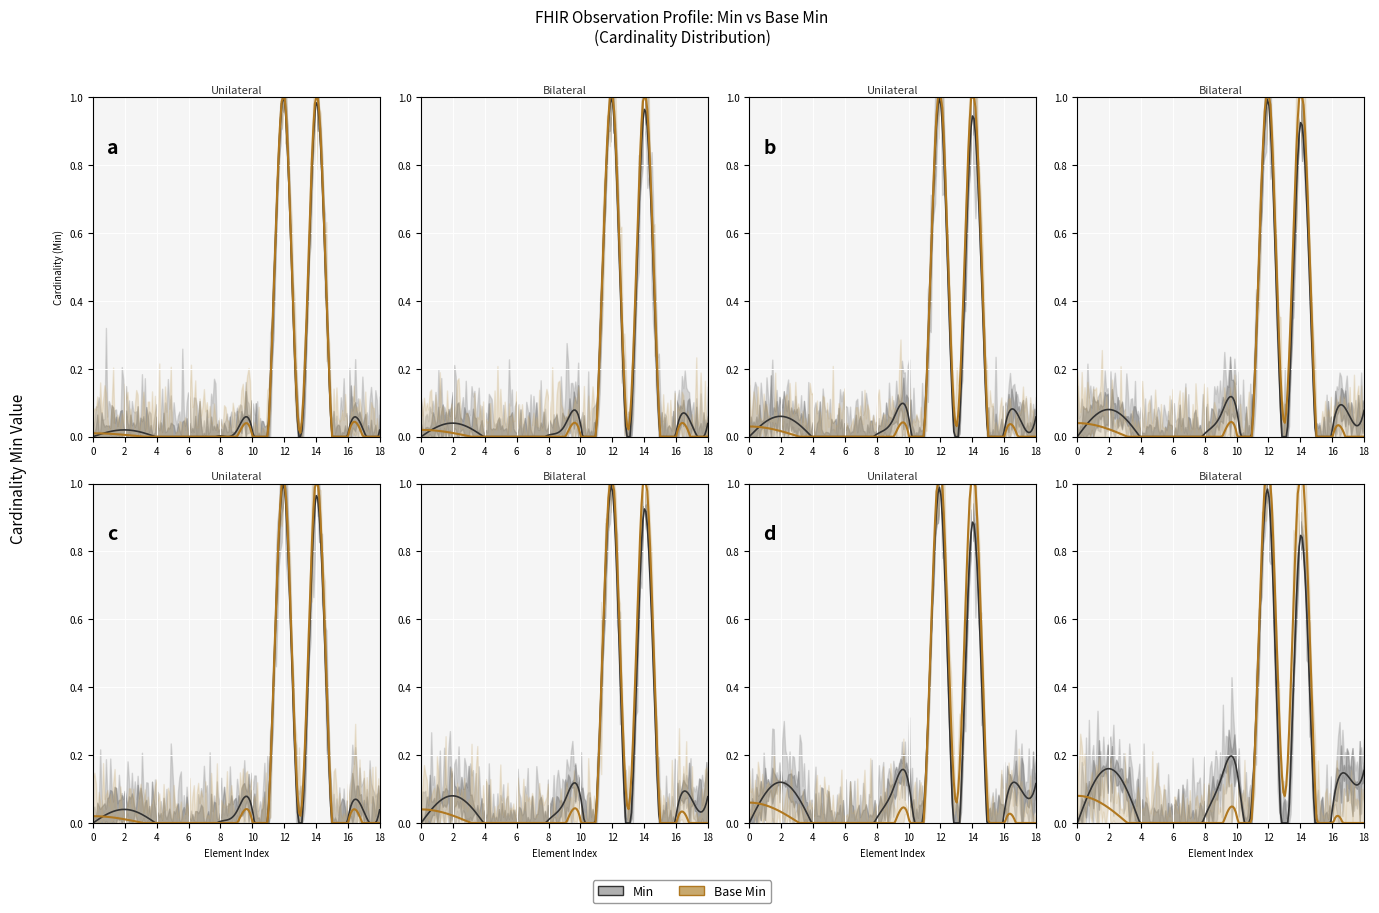

List the series in order of their peak value, lowest first.

Min, Base Min